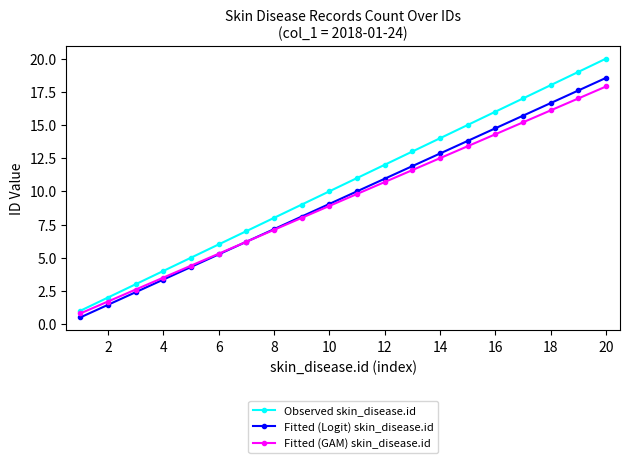

Which series has the widest spread of values?

Observed skin_disease.id